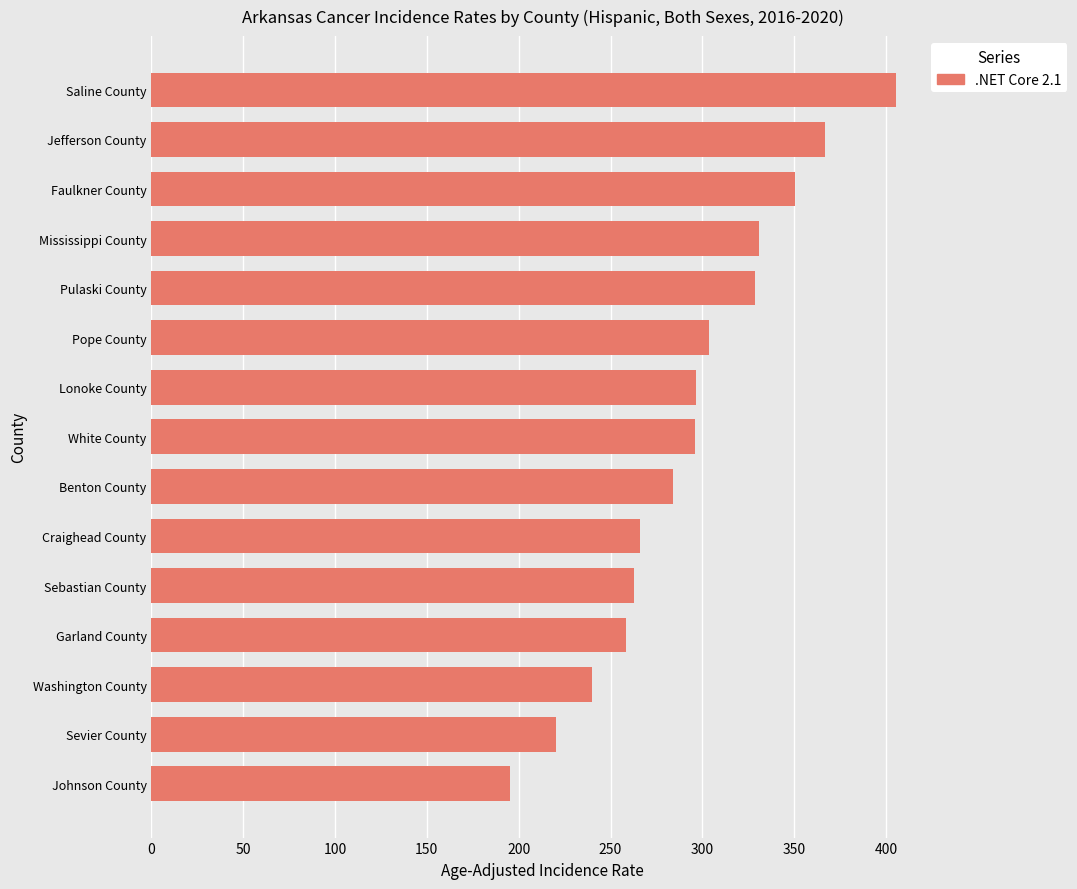

What is the difference between the maximum and minimum values?

210.1